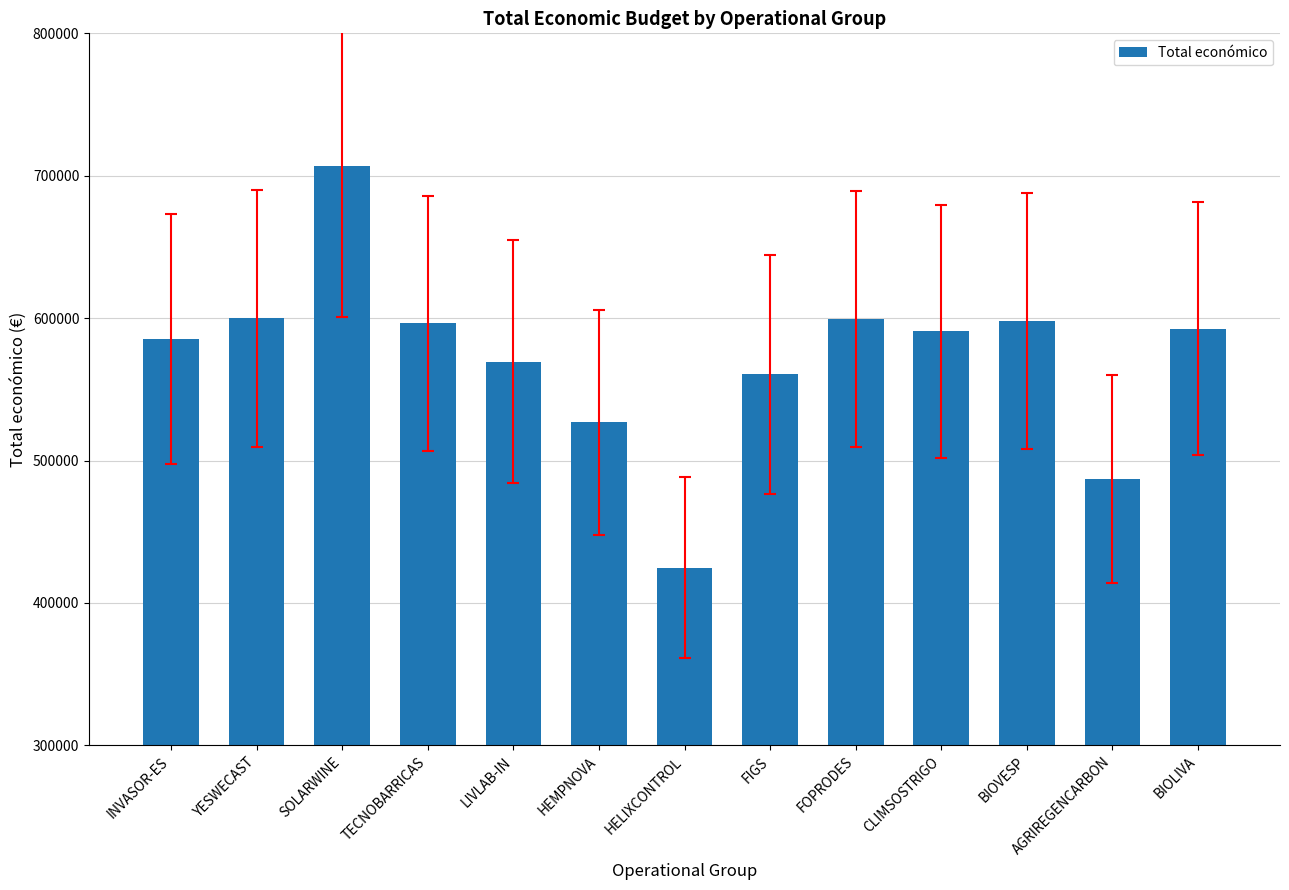

Are the bars horizontal?

No